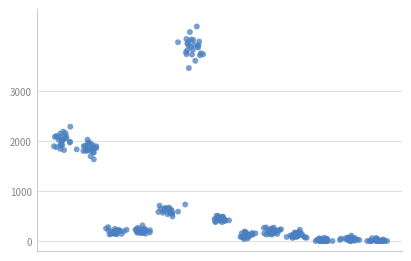

What is the range of X values (max minus min)?

12.8